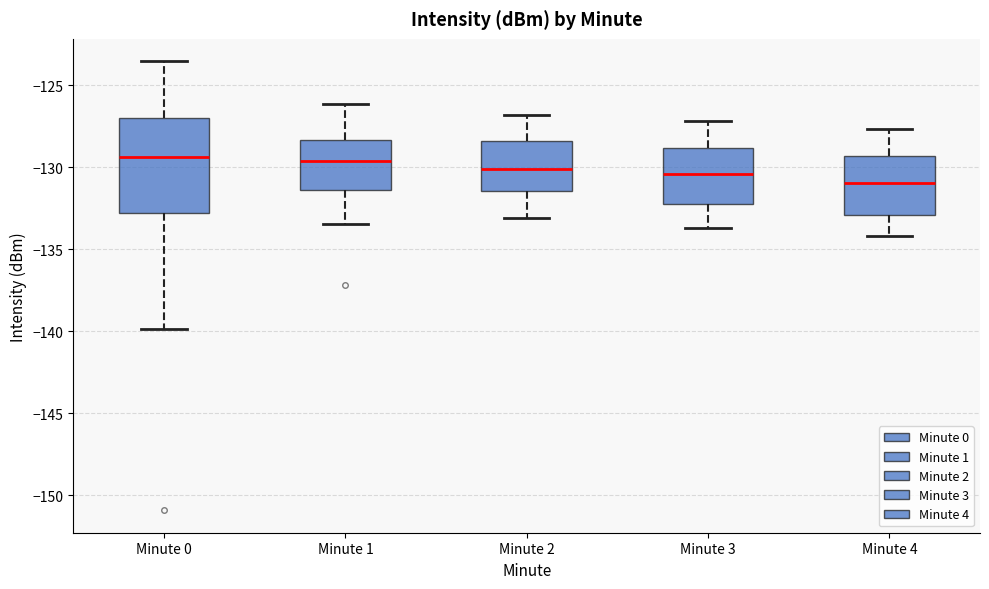

Reading left to right, read every box against the y-axis: the position of its median line, the range the box covers, and the ends of its whiskers. The values are not printed on the chart, so give them approximately, as read against the axis.

Minute 0: median -129.5, box -133.0 to -127.0, whiskers -140.0 to -123.5
Minute 1: median -129.5, box -131.5 to -128.5, whiskers -133.5 to -126.0
Minute 2: median -130.0, box -131.5 to -128.5, whiskers -133.0 to -127.0
Minute 3: median -130.5, box -132.0 to -129.0, whiskers -133.5 to -127.0
Minute 4: median -131.0, box -133.0 to -129.5, whiskers -134.0 to -127.5